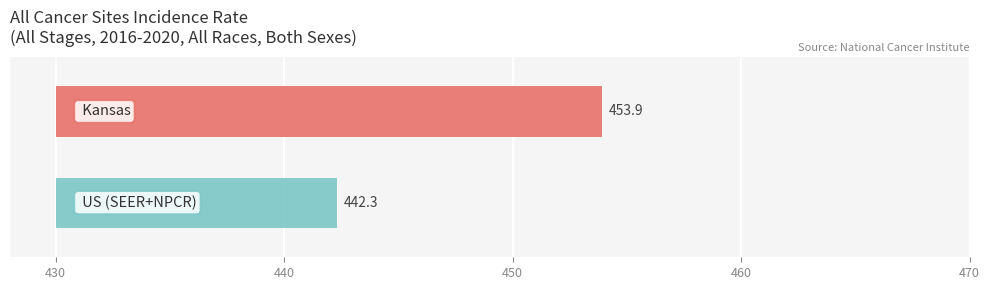

At which label is the value closest to 448?

US (SEER+NPCR)